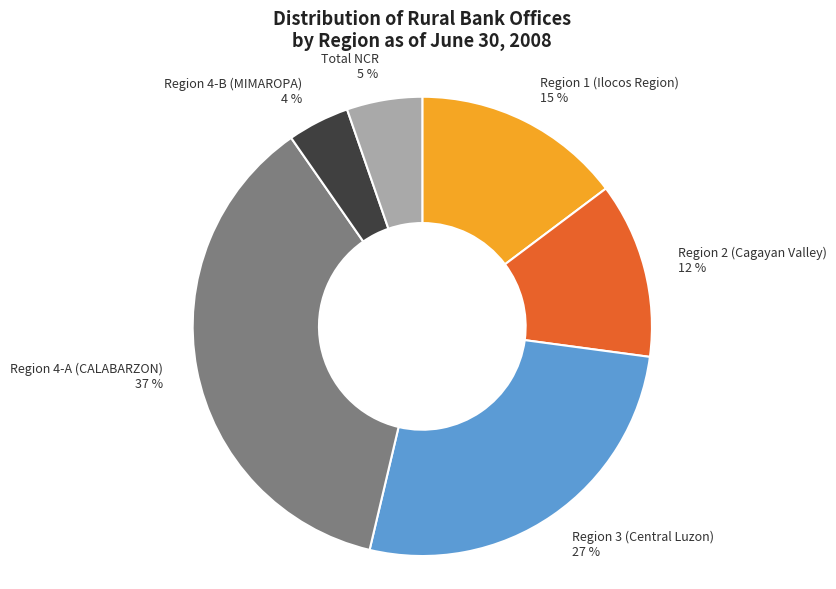

Rank the categories by value from highest to lowest.

Region 4-A (CALABARZON), Region 3 (Central Luzon), Region 1 (Ilocos Region), Region 2 (Cagayan Valley), Total NCR, Region 4-B (MIMAROPA)